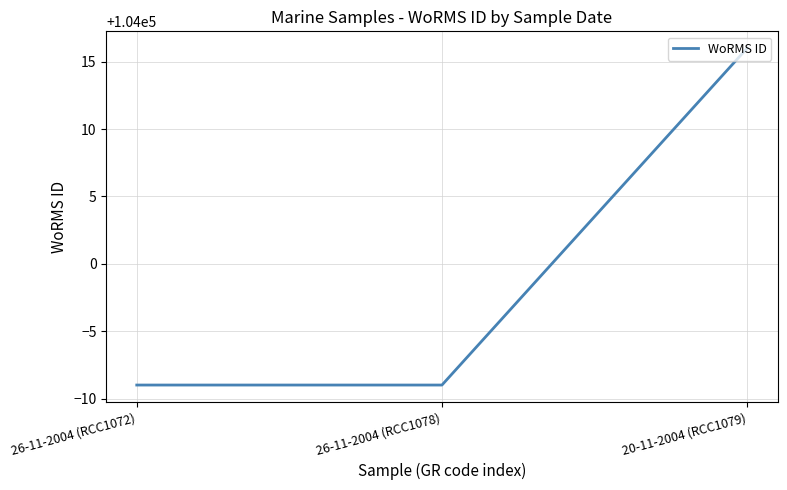

True or false: the data shows 70687 at 26-11-2004 (RCC1072).

False